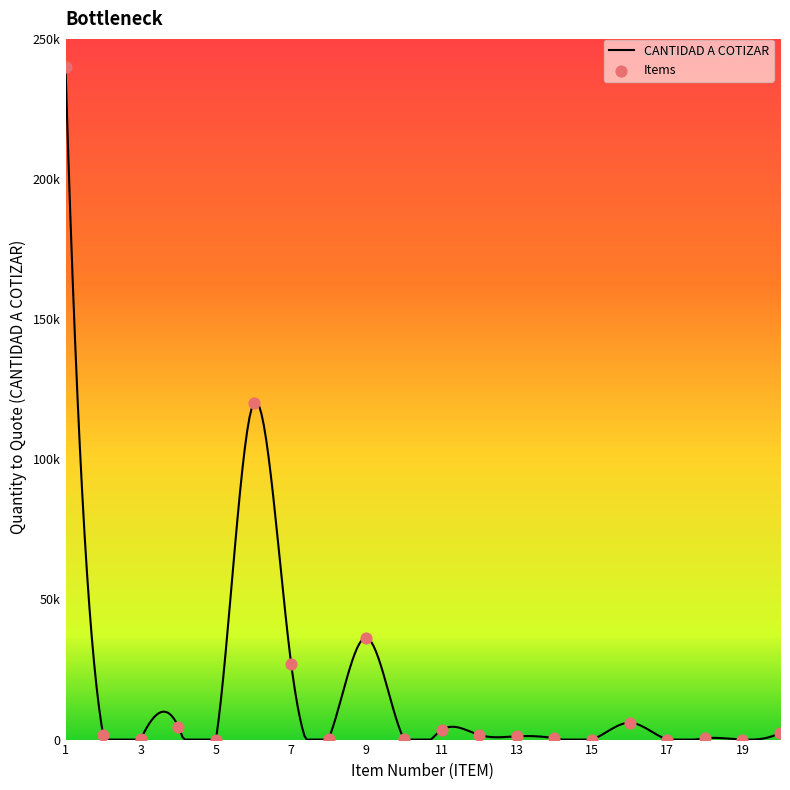

What is the change in value from 9 to 16?

-30316